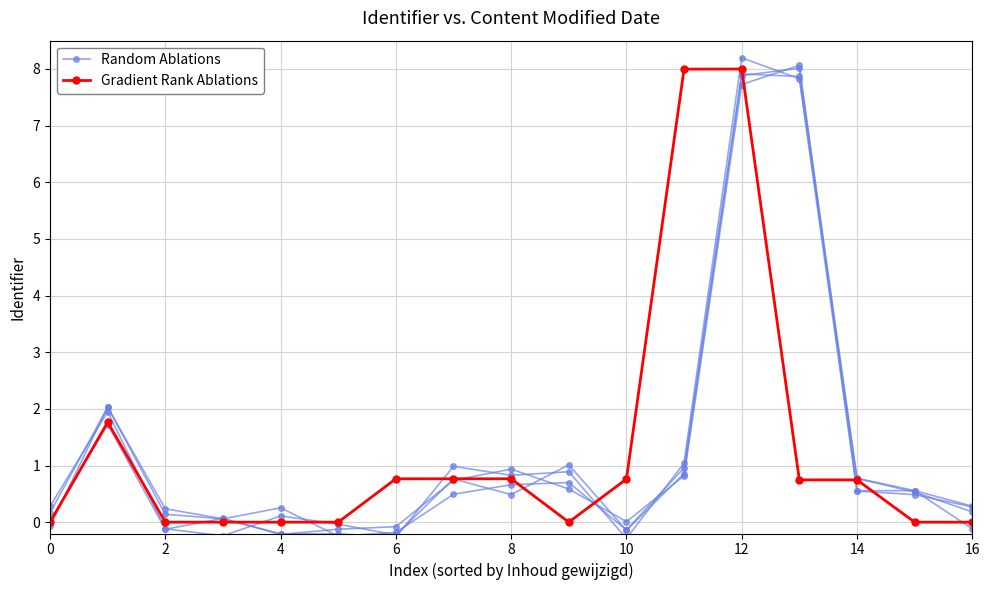

How many interior local valleys does the Random Ablations series have?

5